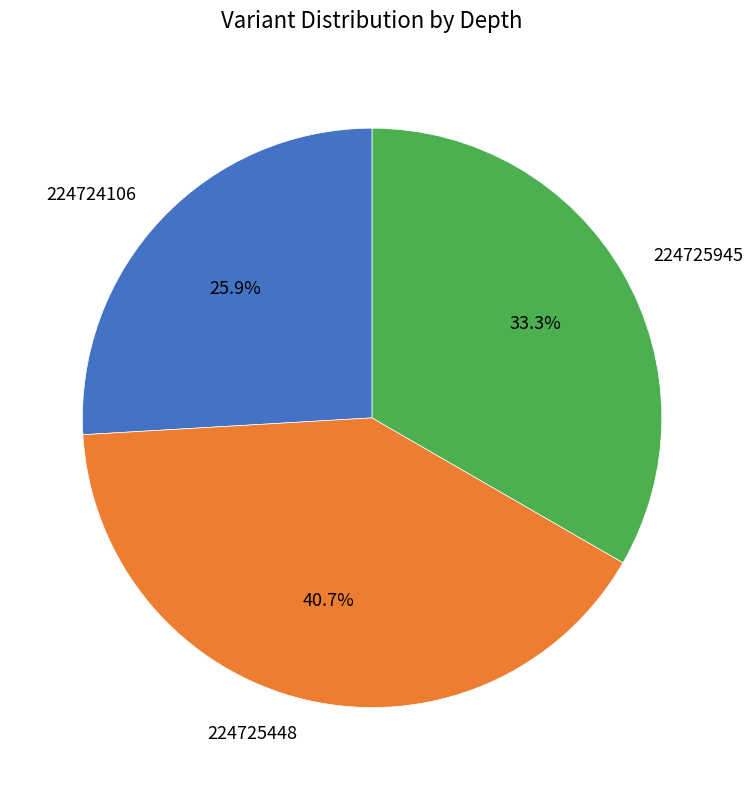

What percentage is the 224725448 slice, to the nearest percent?

41%